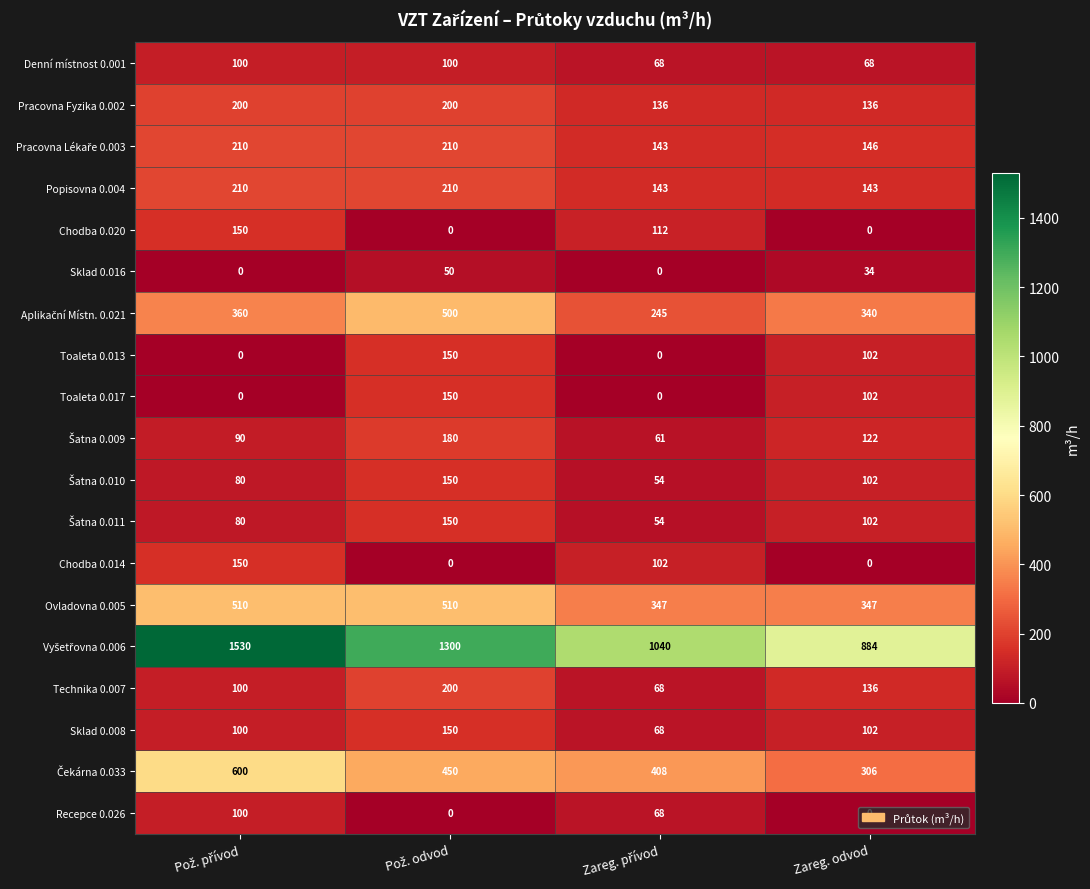

What is the maximum value shown in the chart?

1530